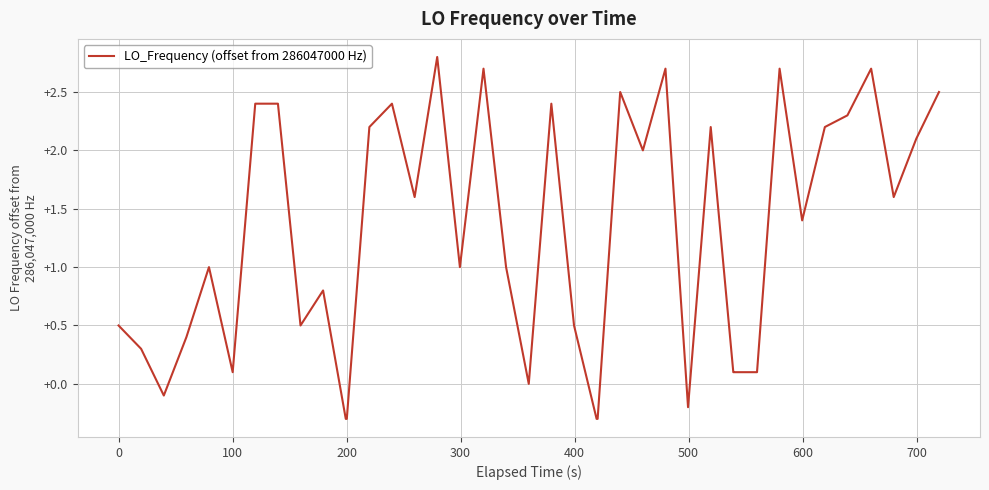

What is the smallest value displayed?

-0.3